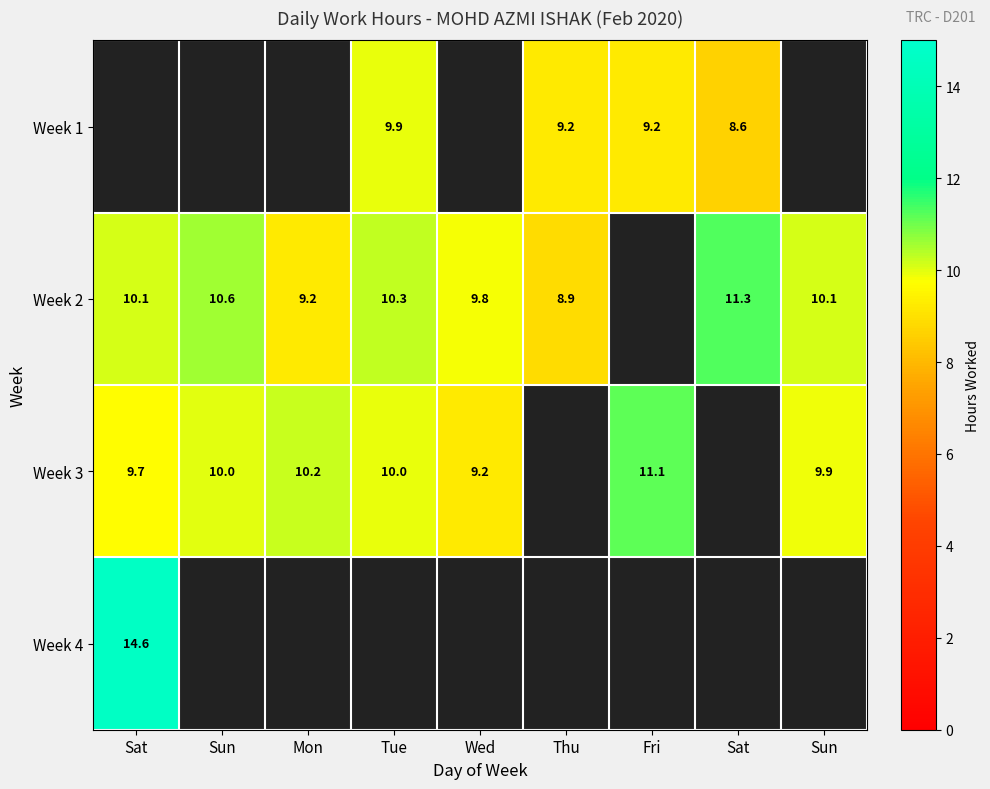

What is the difference between the Week 1 values at Thu and Sat?

9.2